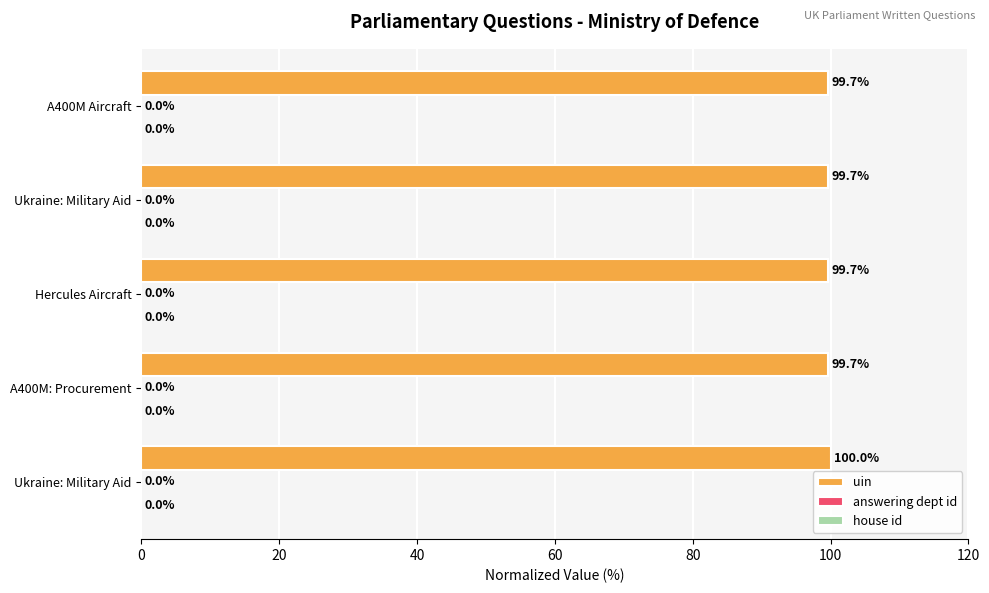

How many distinct data groups are displayed?

3